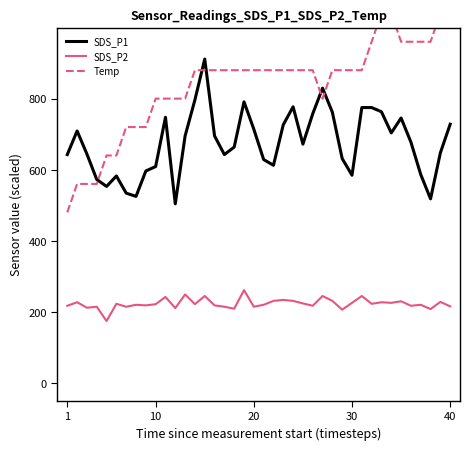

How many categories are shown in the chart?

40